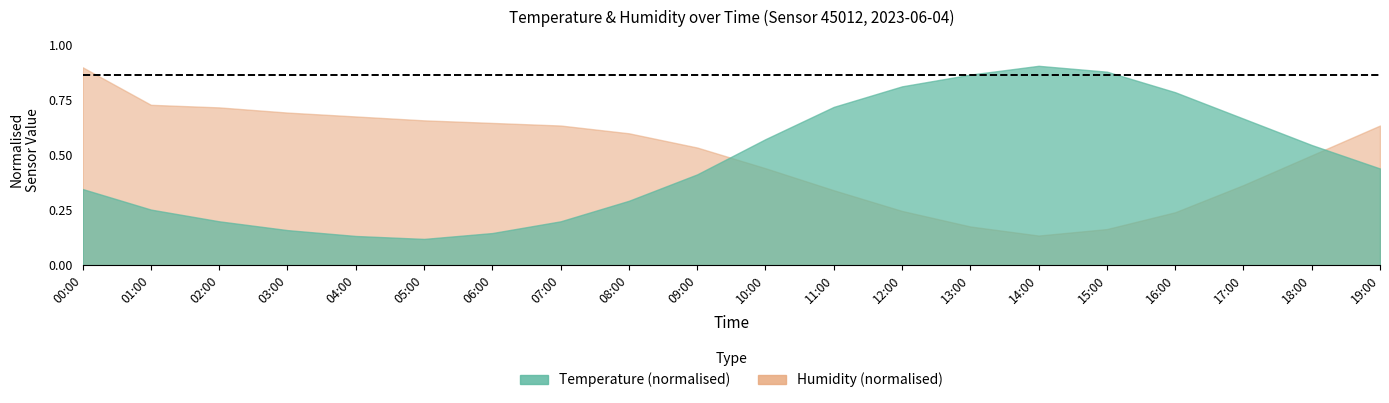

Which series has the largest total across all categories?

humidity